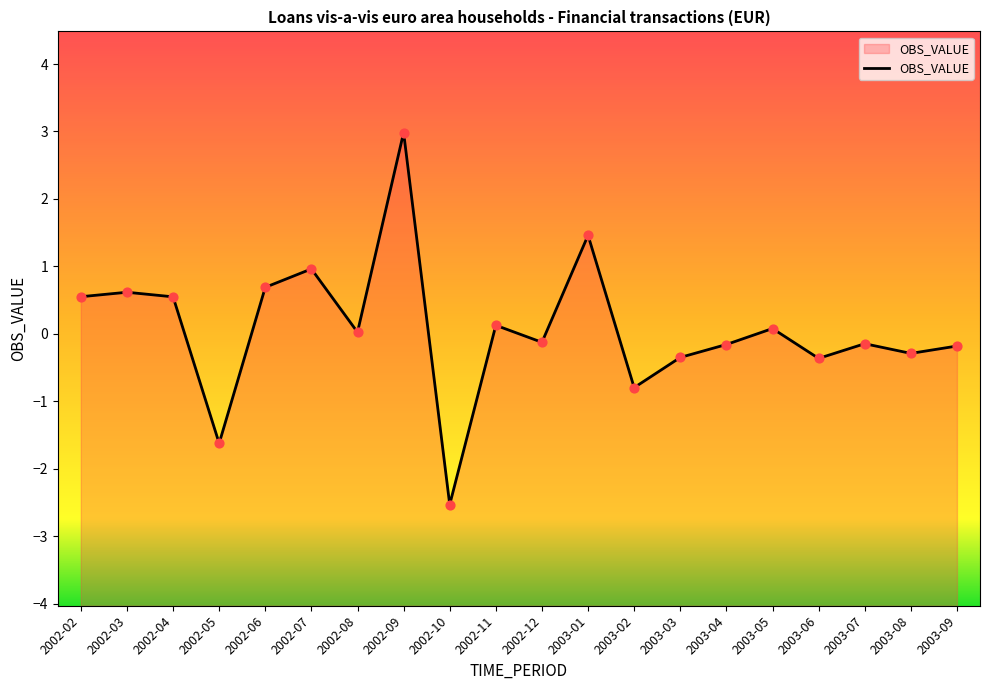

What is the change in value from 2002-08 to 2003-01?

+1.4